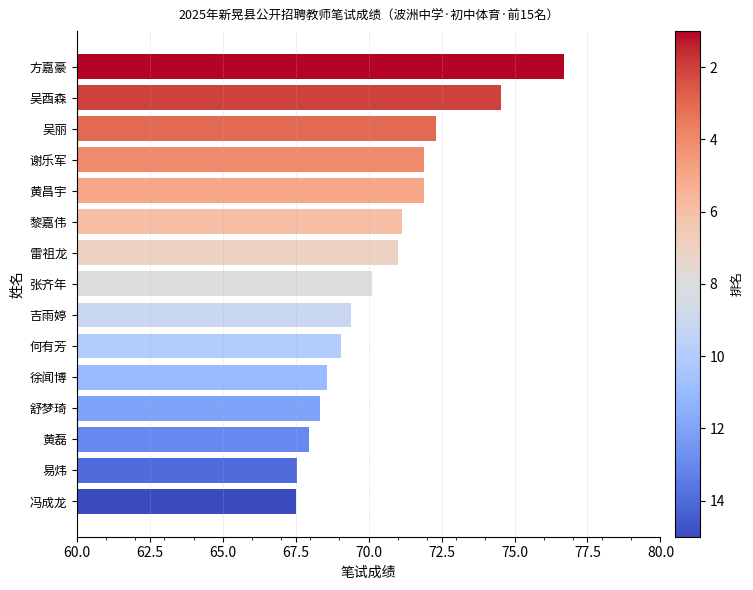

The chart shows a value of 68.6 at 徐闻博. True or false?

True